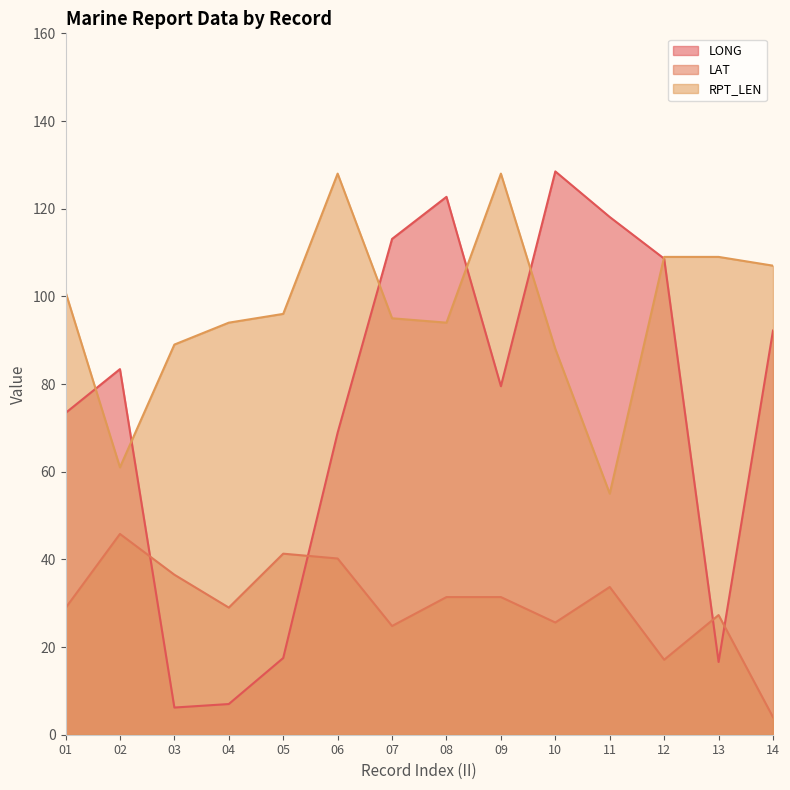

What value does the LONG series have at 06?

68.9